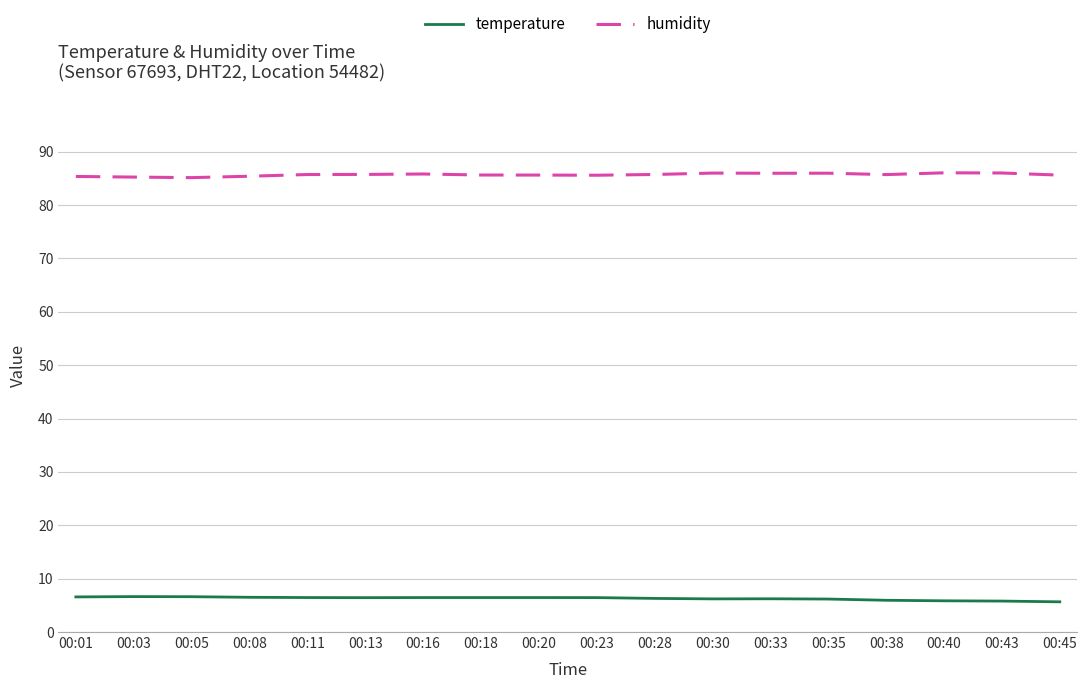

What value does the temperature series have at 00:05?

6.6